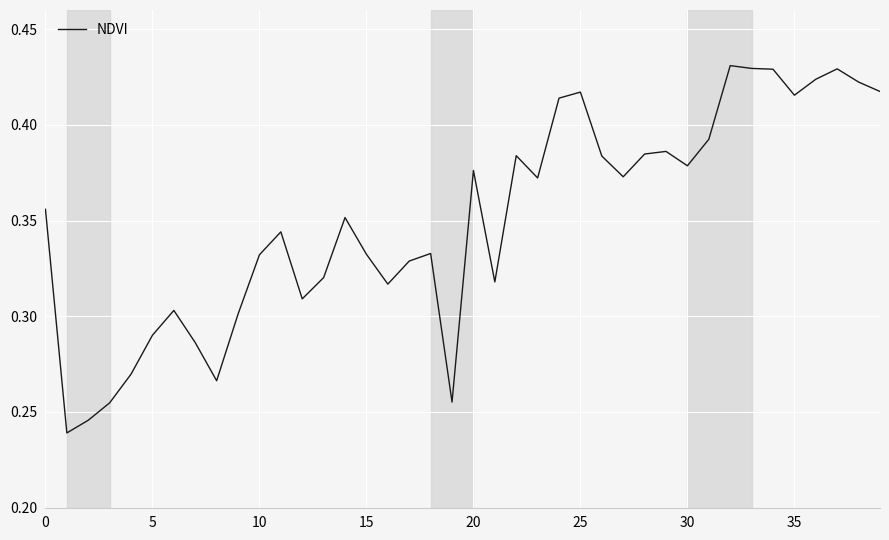

What is the sum of all values?

14.0